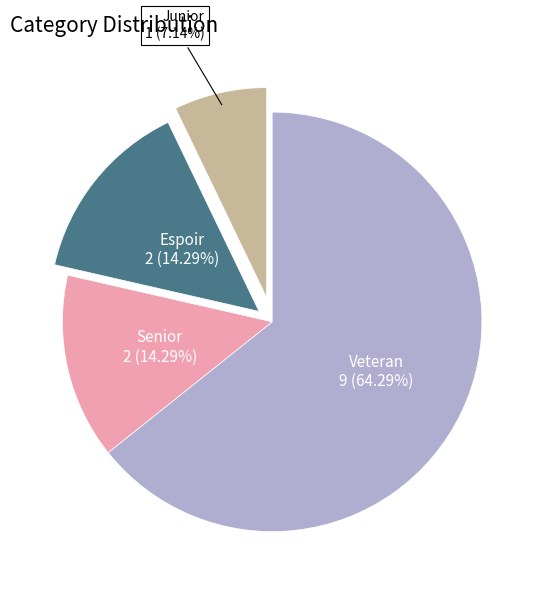

Is Espoir the majority of the pie?

No